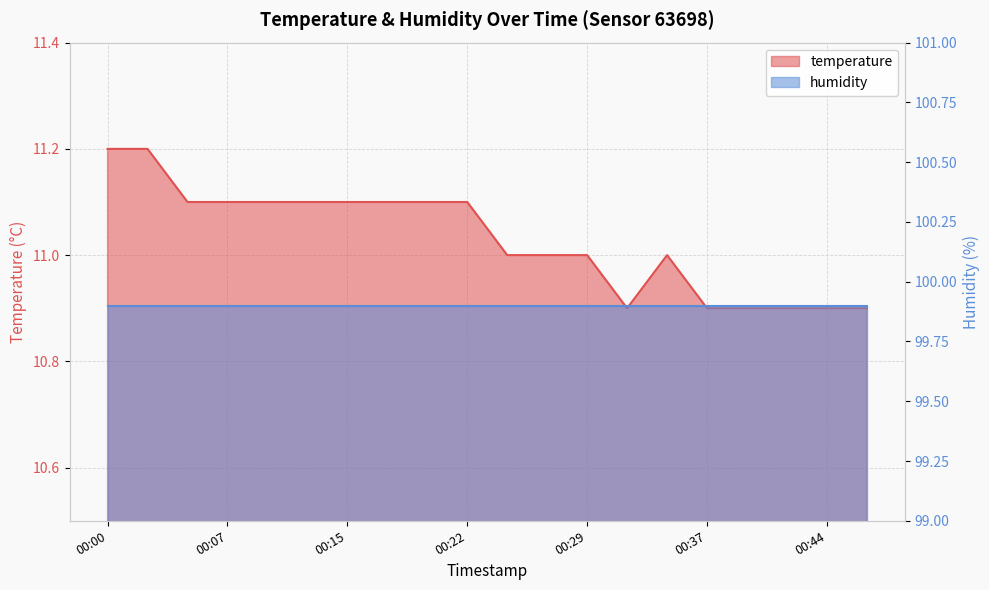

Which category has the lowest value across all series?

00:32